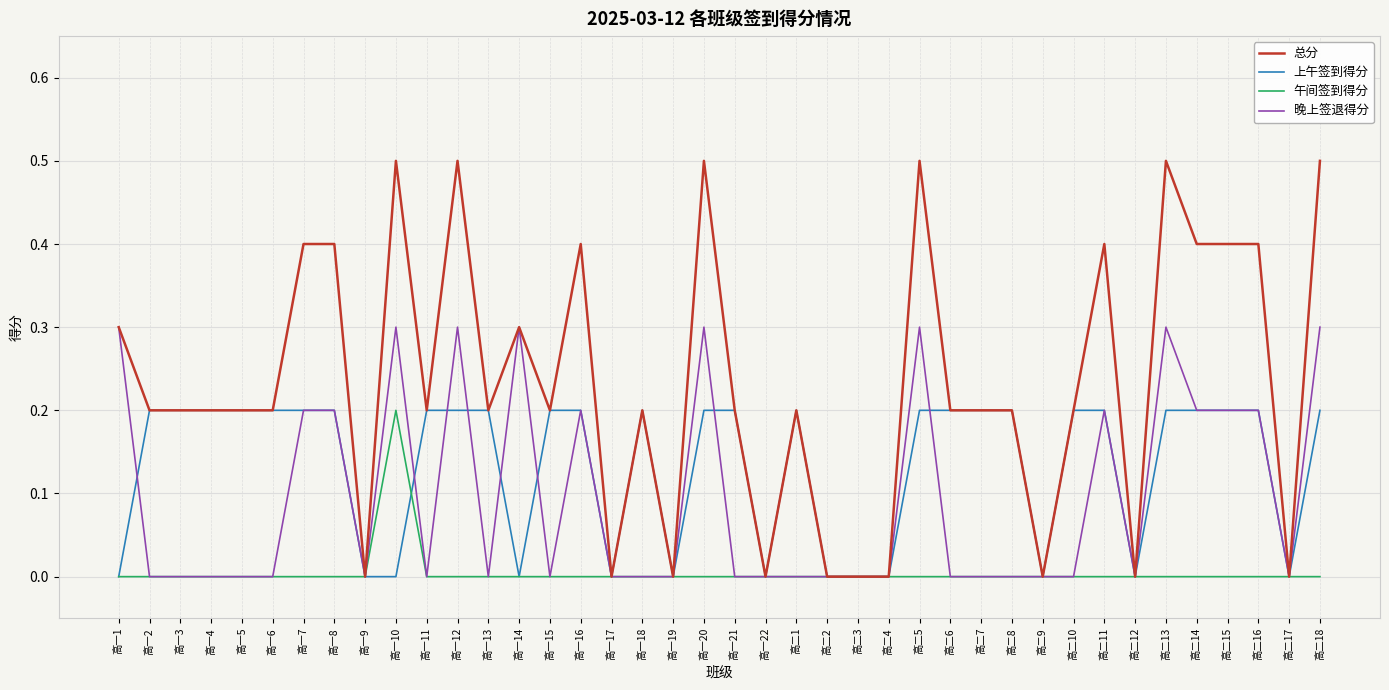

What is the greatest value displayed?

0.5